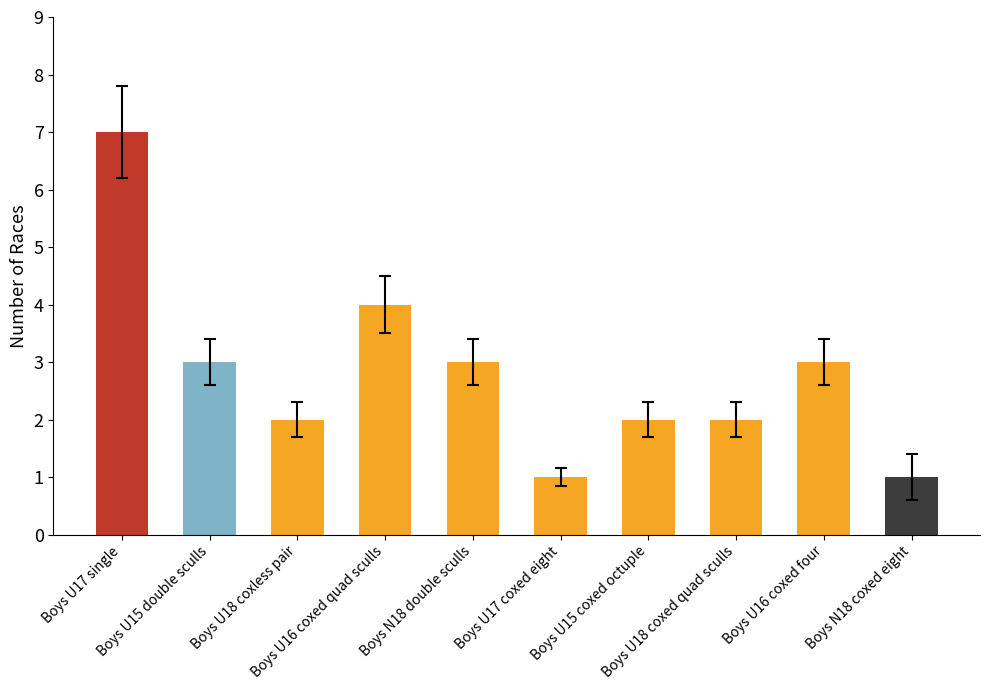

Reading left to right, what are all the values shown in this chart?

Boys U17 single=7	Boys U15 double sculls=3	Boys U18 coxless pair=2	Boys U16 coxed quad sculls=4	Boys N18 double sculls=3	Boys U17 coxed eight=1	Boys U15 coxed octuple=2	Boys U18 coxed quad sculls=2	Boys U16 coxed four=3	Boys N18 coxed eight=1